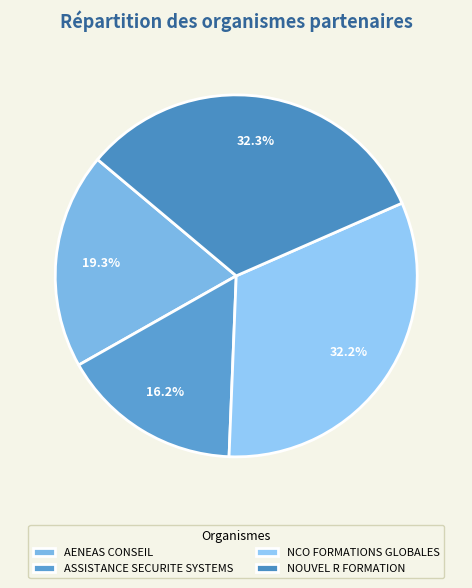

Which has a higher value, ASSISTANCE SECURITE SYSTEMS or AENEAS CONSEIL?

AENEAS CONSEIL